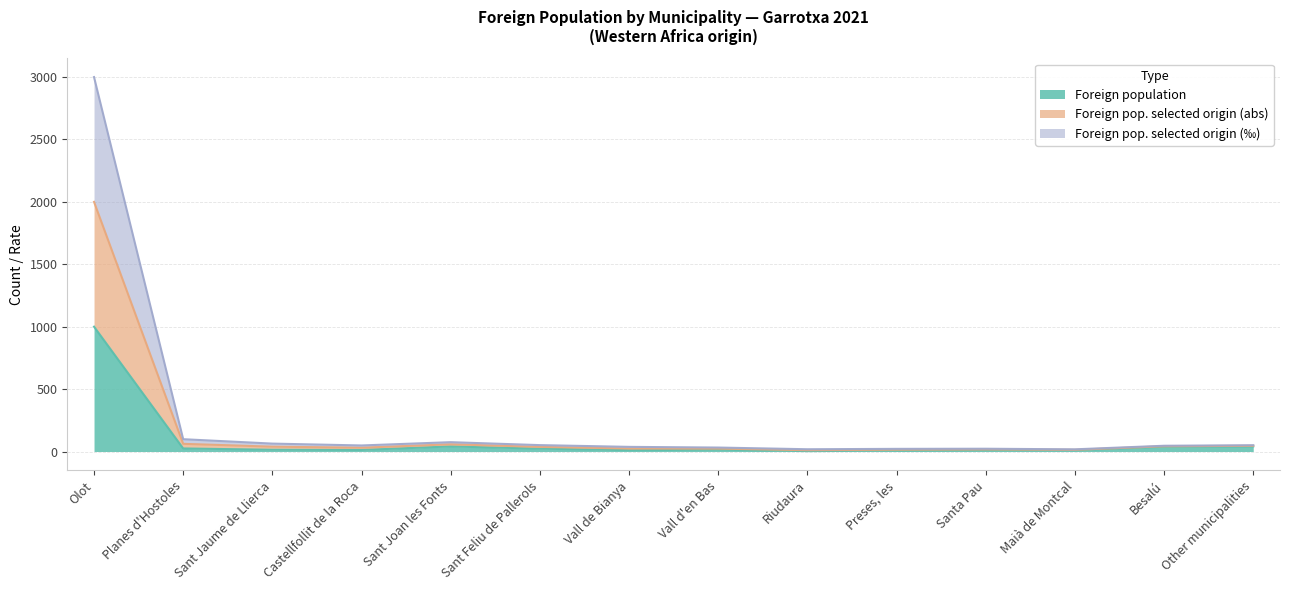

Which series changed the most between Riudaura and Preses, les?

Foreign population